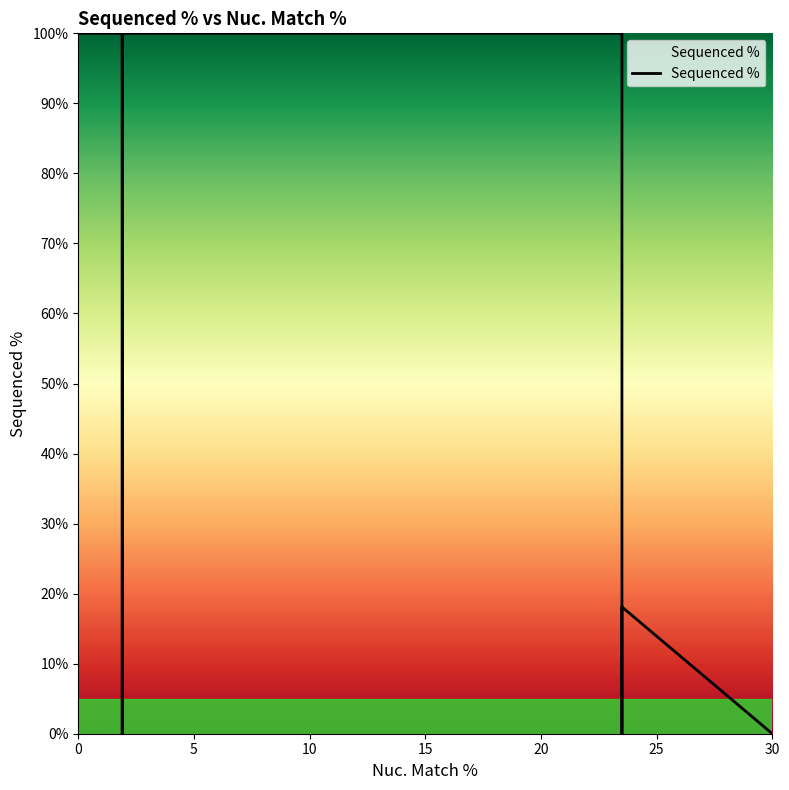

What is the maximum value shown in the chart?

100.0